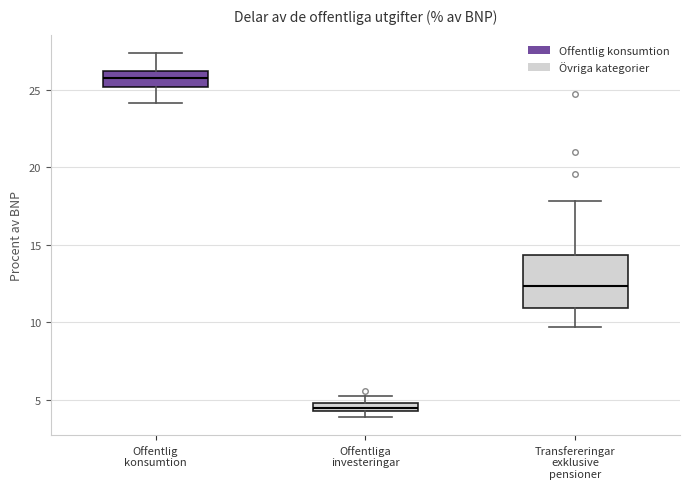

Where is the lower edge of the box for Offentlig konsumtion on the y-axis? The values are not printed on the chart, so give them approximately, as read against the axis.

25.0